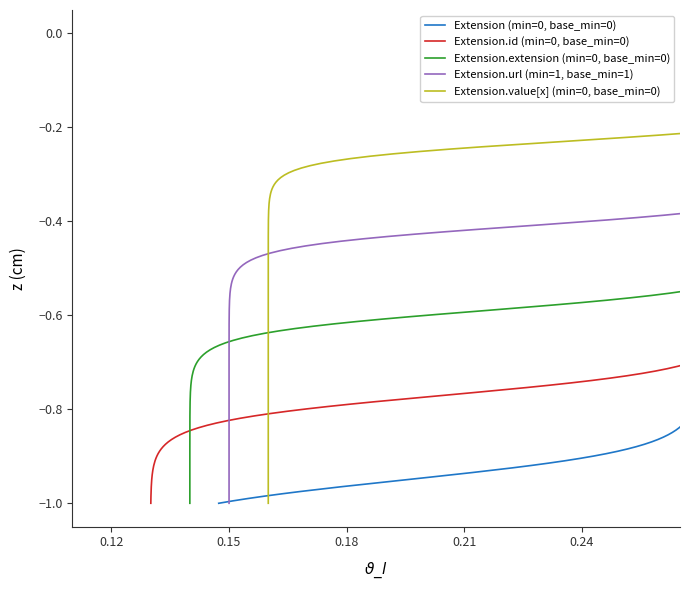

True or false: Extension.id has a value of 0 at 4.

True